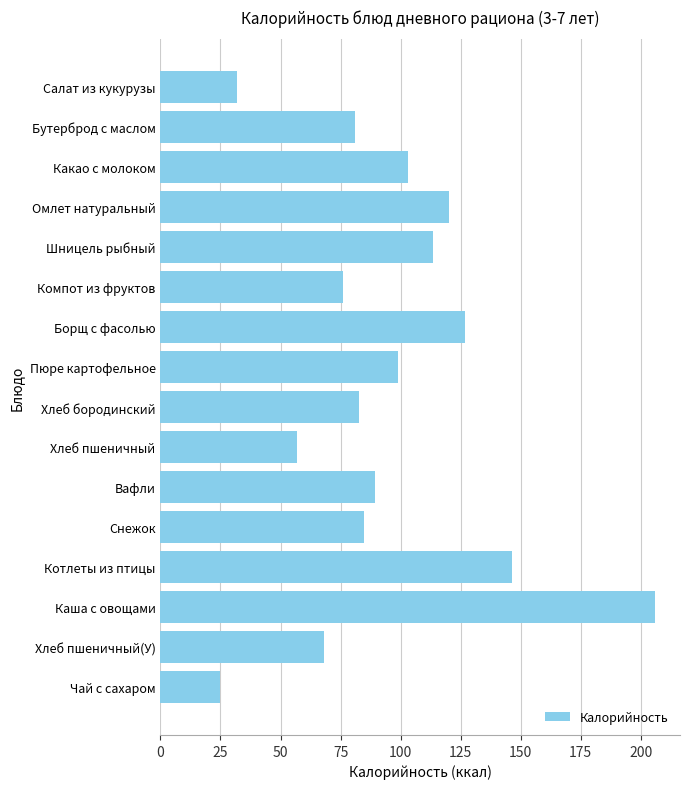

What is the value of the 6th bar from the top?

76.0